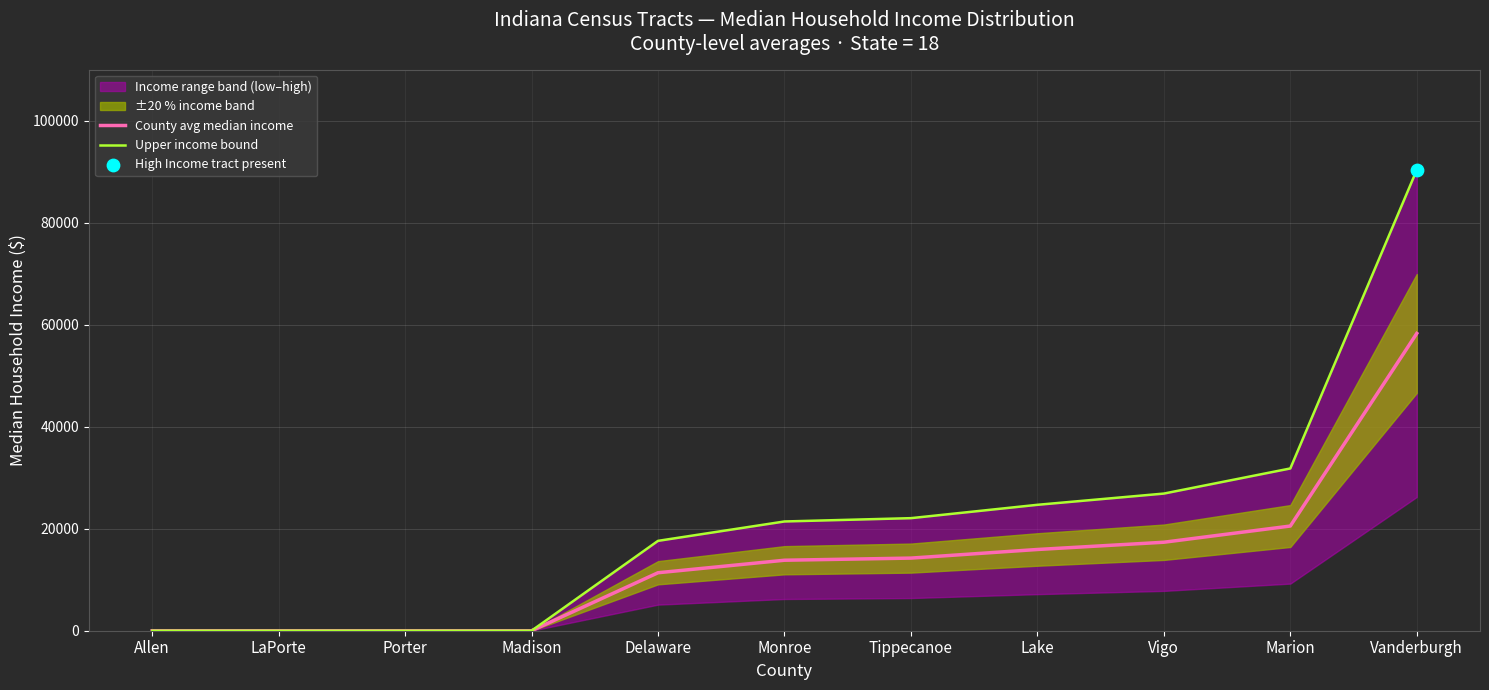

At how many categories does at least one series exceed 87438?

1